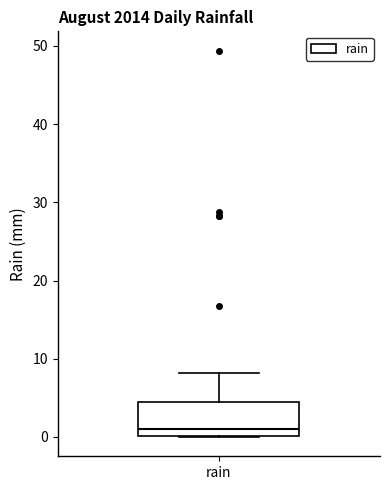

Where does the upper whisker of the box for rain end on the y-axis? The values are not printed on the chart, so give them approximately, as read against the axis.

8